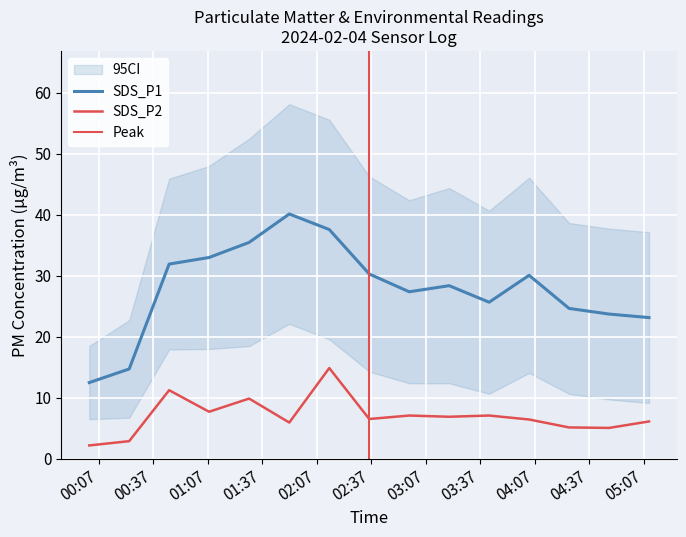

The value of SDS_P1 at 2024/02/04 04:04:00 is 45.0. True or false?

False